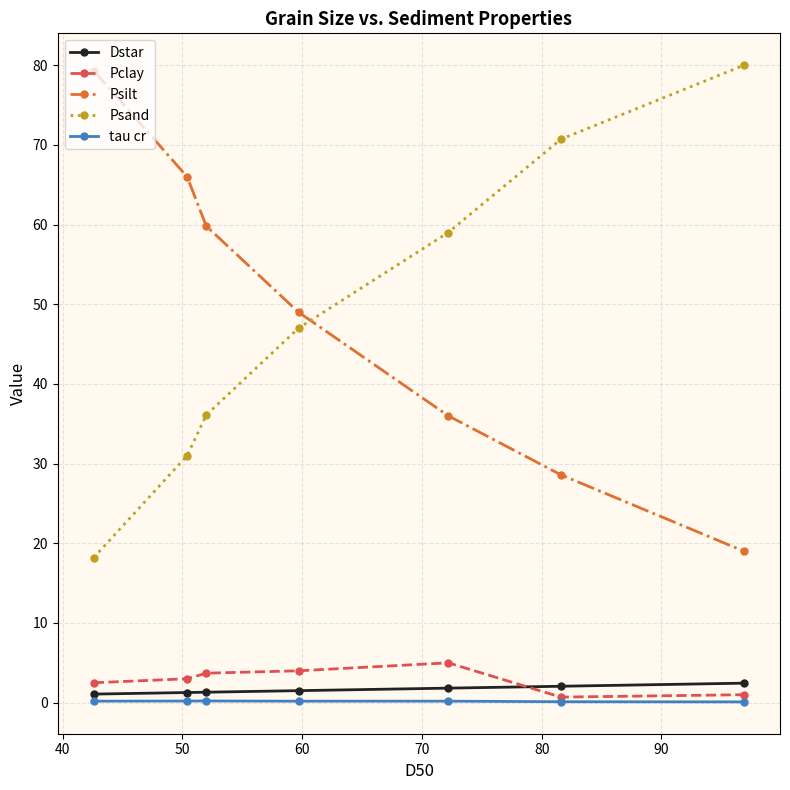

What are all the series names shown in the legend?

Dstar, Pclay, Psilt, Psand, tau cr